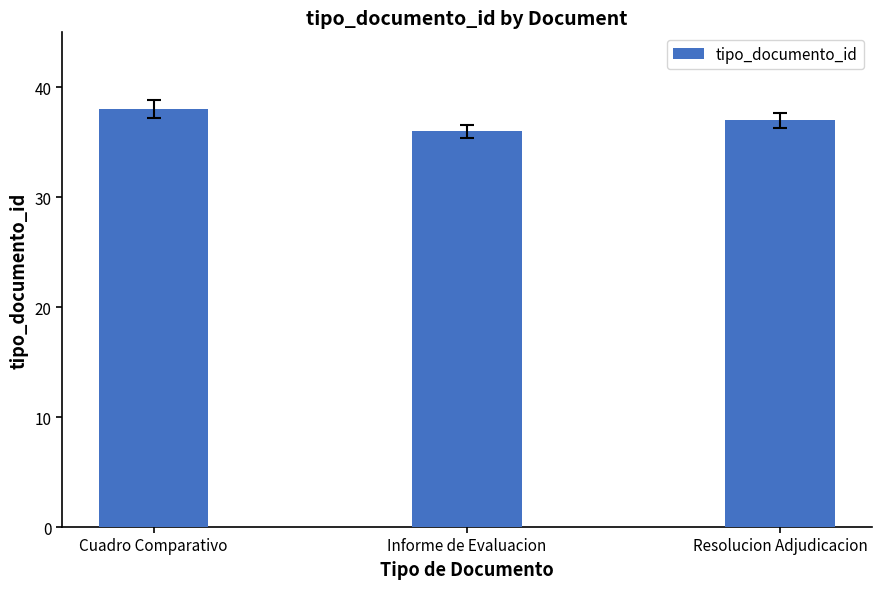

Between Informe de Evaluacion and Resolucion Adjudicacion, which is larger?

Resolucion Adjudicacion